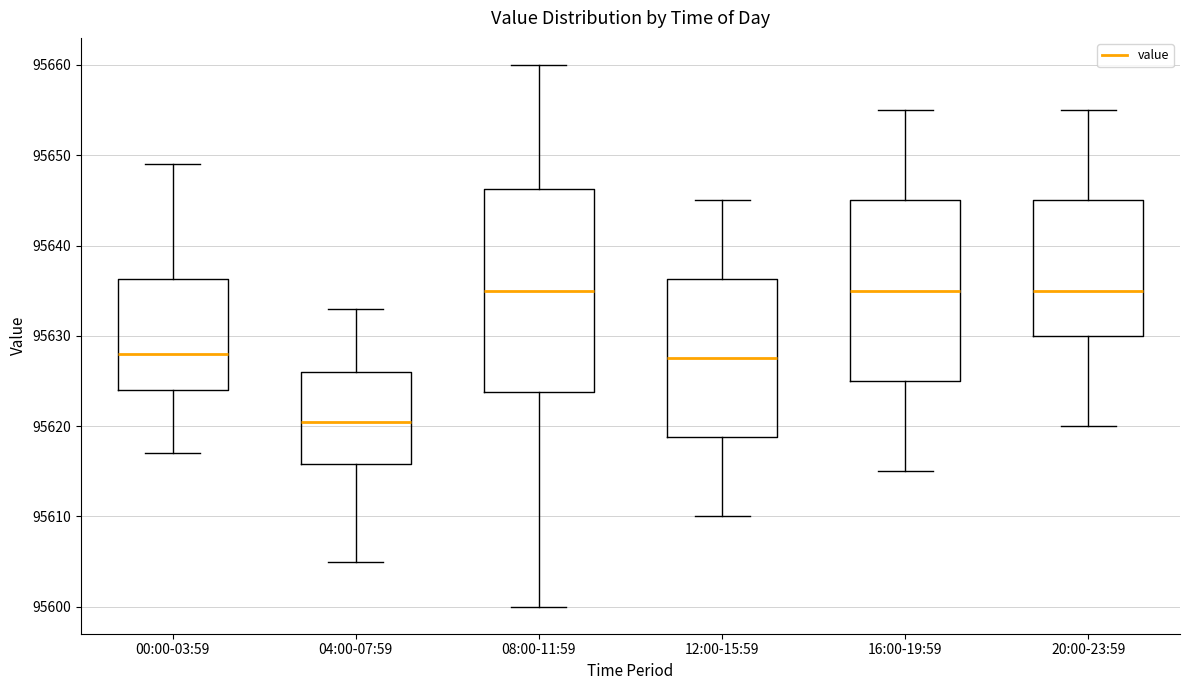

Reading left to right, read every box against the y-axis: the position of its median line, the range the box covers, and the ends of its whiskers. The values are not printed on the chart, so give them approximately, as read against the axis.

00:00-03:59: median 95628, box 95624 to 95636, whiskers 95617 to 95649
04:00-07:59: median 95621, box 95616 to 95626, whiskers 95605 to 95633
08:00-11:59: median 95635, box 95624 to 95646, whiskers 95600 to 95660
12:00-15:59: median 95628, box 95619 to 95636, whiskers 95610 to 95645
16:00-19:59: median 95635, box 95625 to 95645, whiskers 95615 to 95655
20:00-23:59: median 95635, box 95630 to 95645, whiskers 95620 to 95655